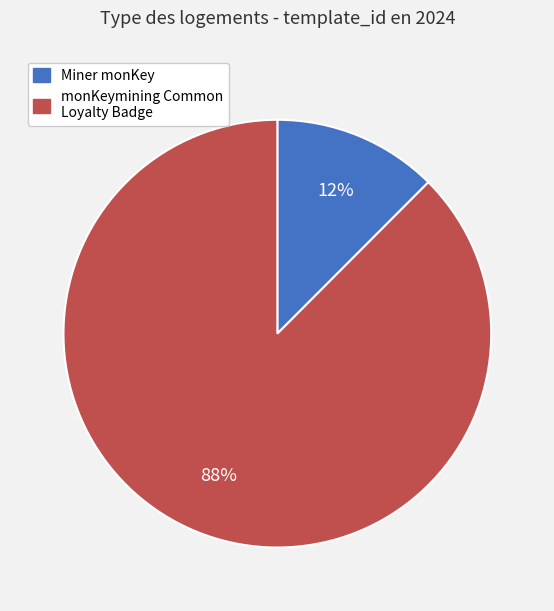

Is there a majority slice in this chart?

Yes